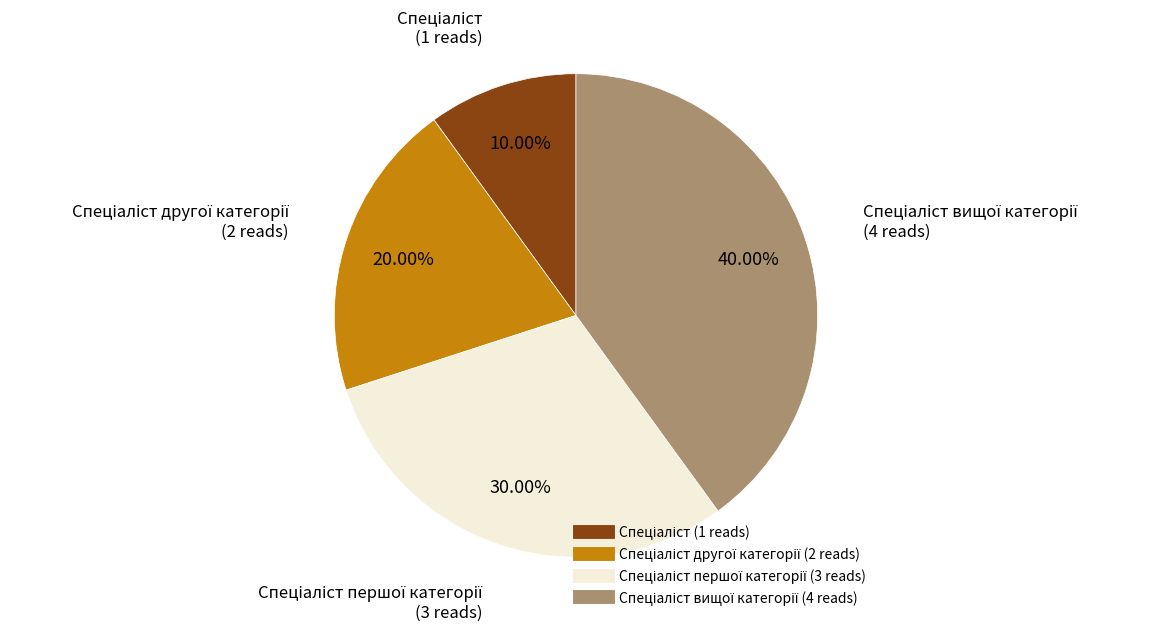

Is there a majority slice in this chart?

No